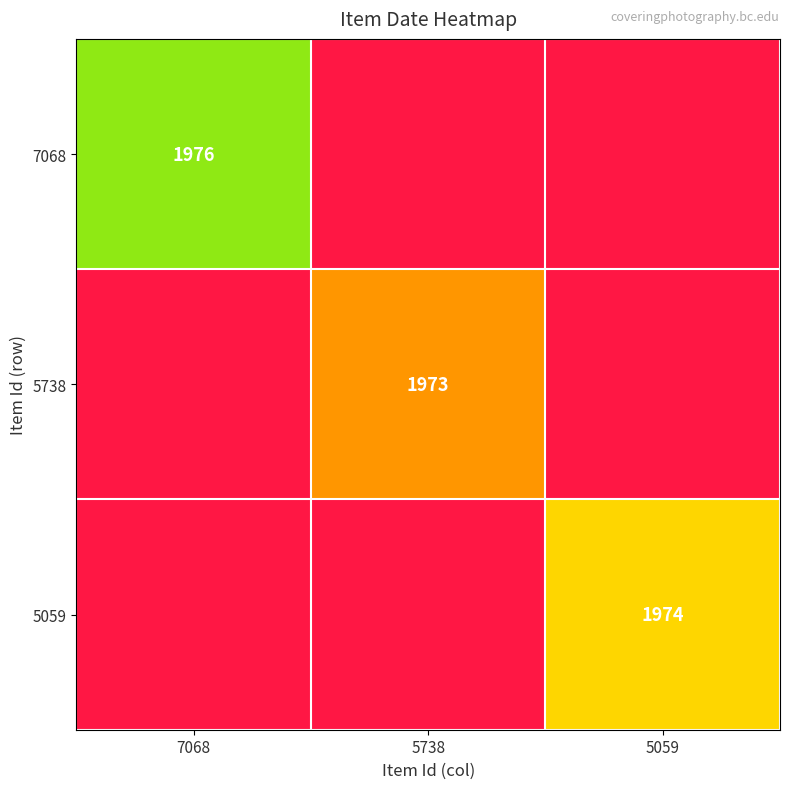

The 5059 series shows 1974 at 5059. True or false?

True